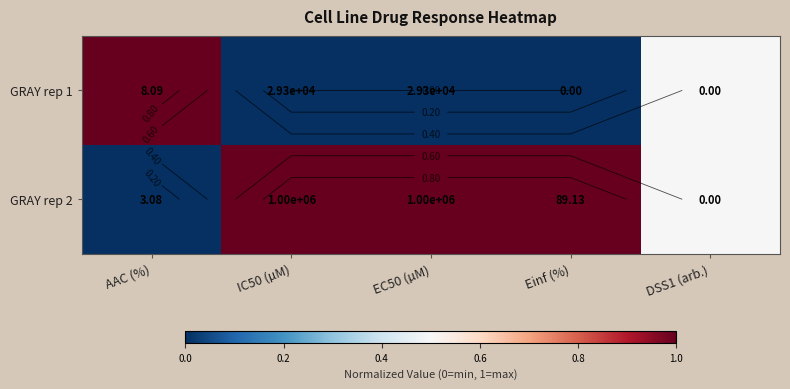

What is the difference between the highest and lowest values at AAC (%)?

1.0